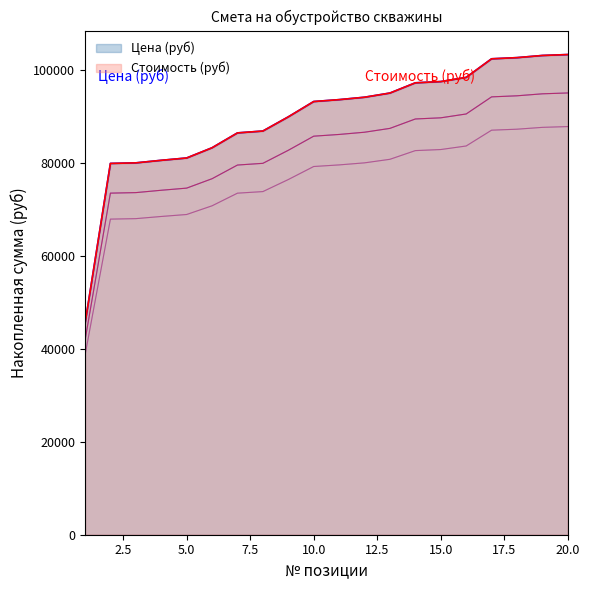

Does the chart have visible grid lines?

No